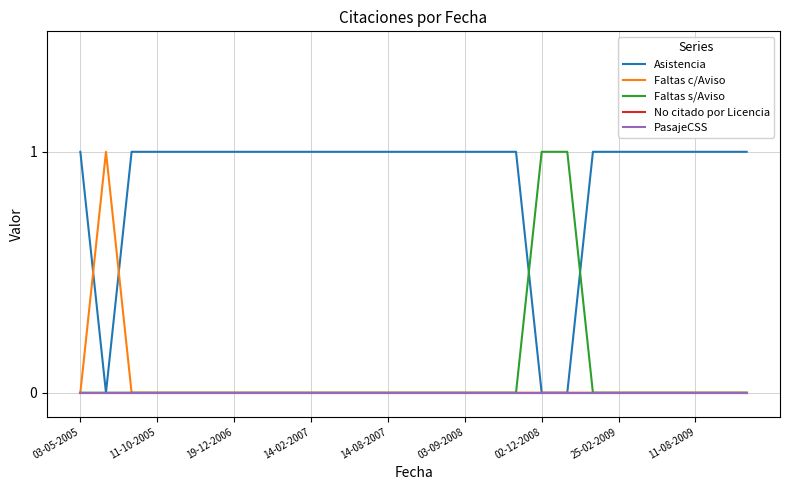

At which label does PasajeCSS reach its minimum?

03-05-2005